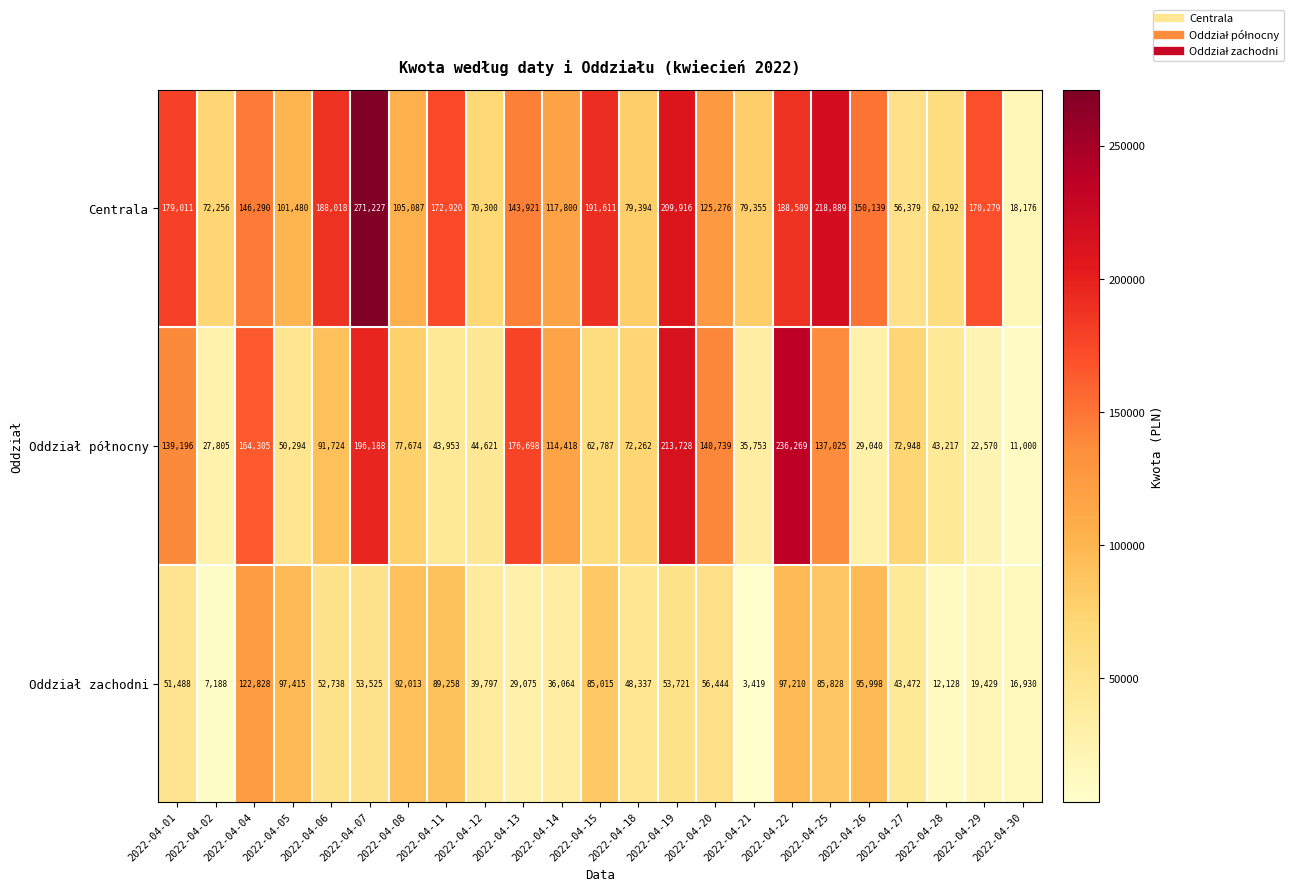

At which category is the sum across all series the highest?

2022-04-22